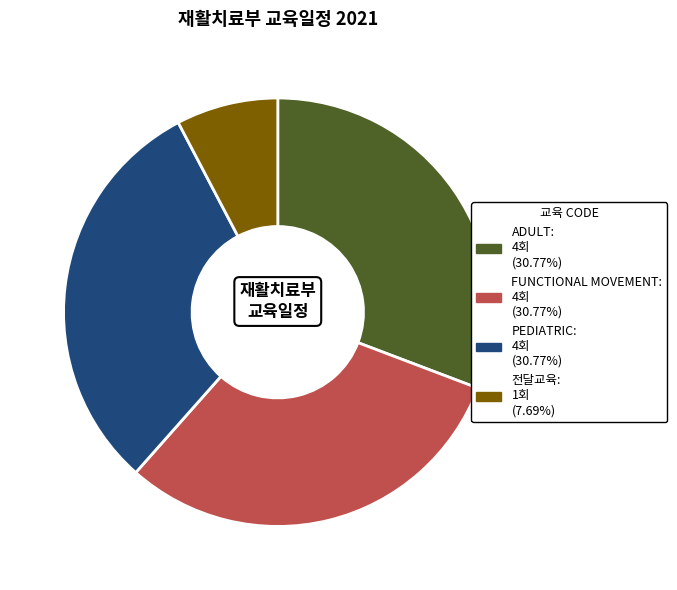

Does ADULT represent more than half of the total?

No